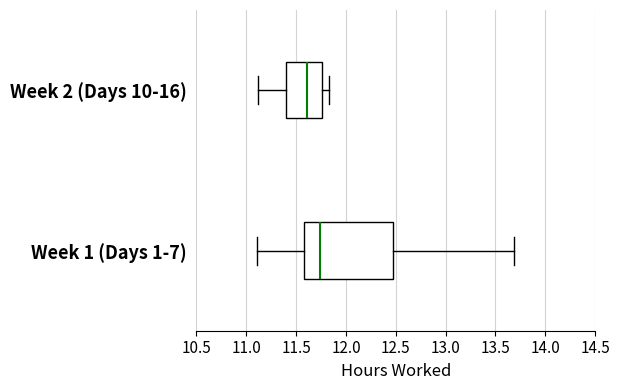

Which box has the furthest to the right median line?

Week 1 (Days 1-7)